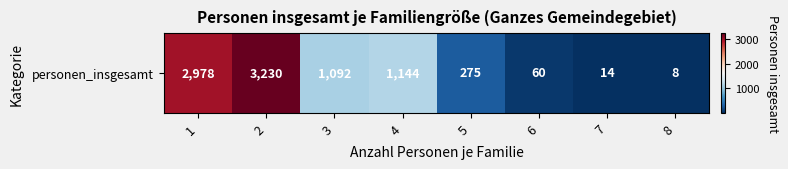

Where does the data first go above 1092?

1